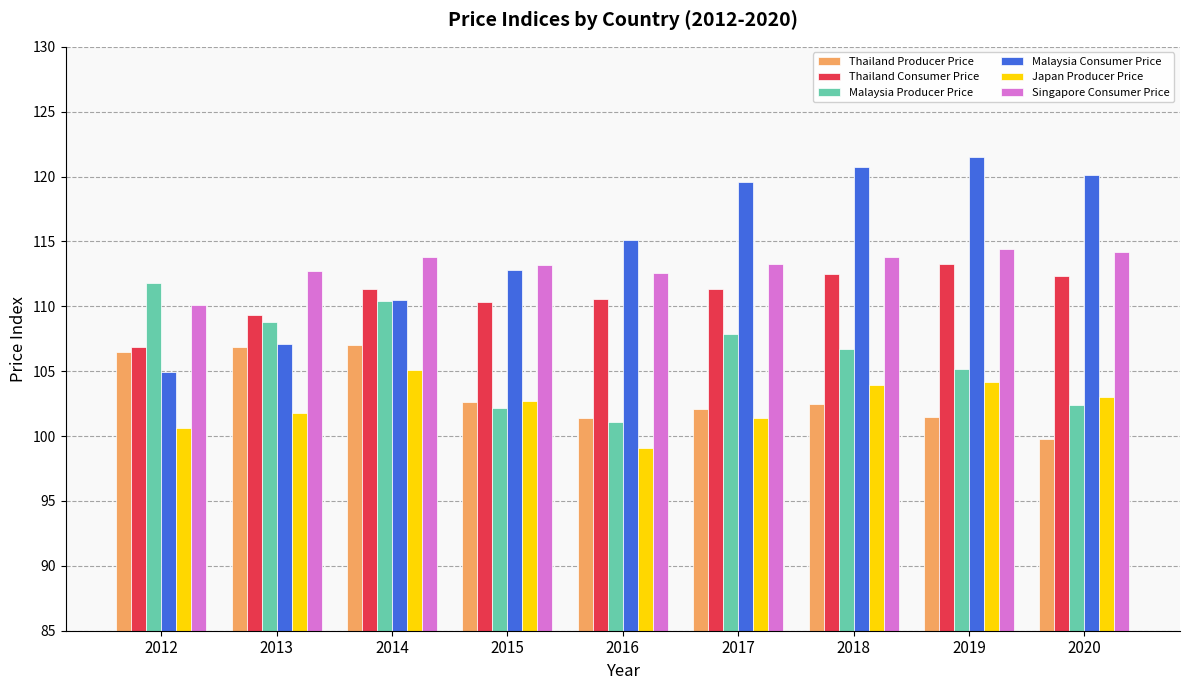

The Malaysia Producer Price series shows 101.1 at 2016. True or false?

True